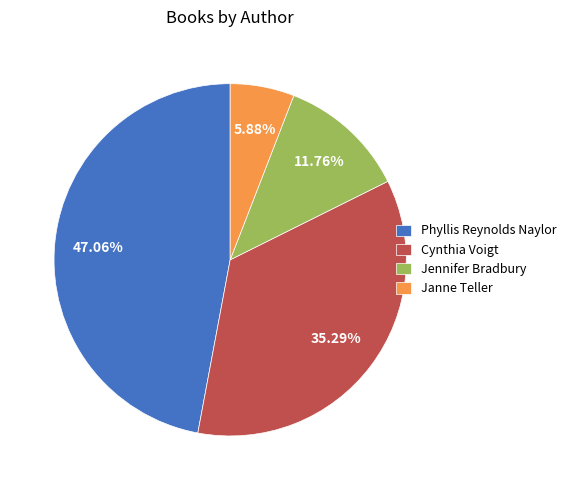

Which category has the smallest portion of the pie?

Janne Teller